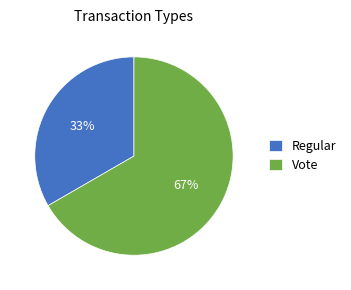

Which slice is the largest?

Vote